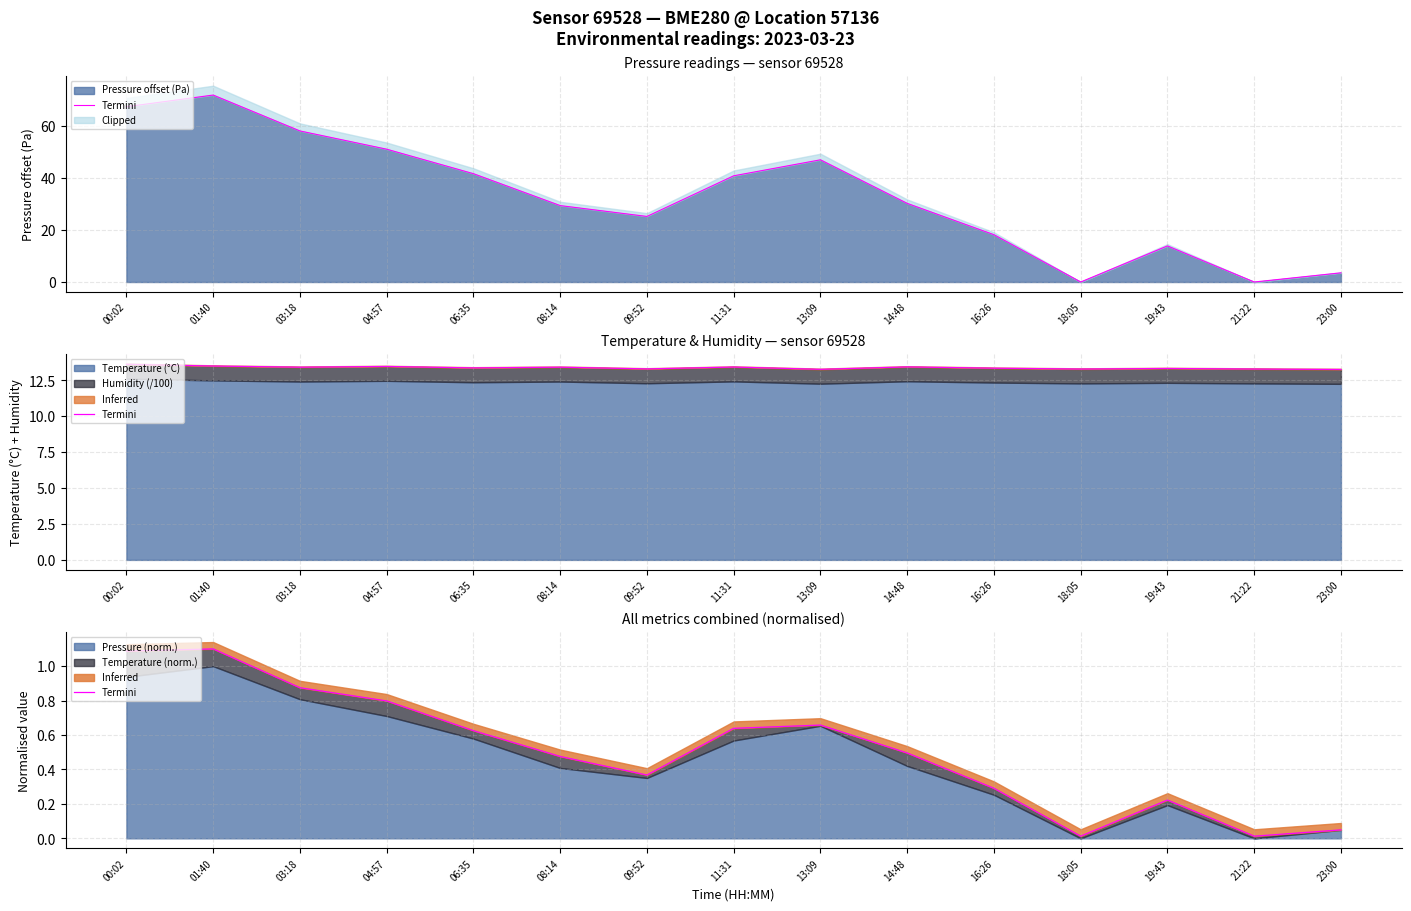

The Pressure offset (Pa) series shows 3.5 at 23:00. True or false?

True